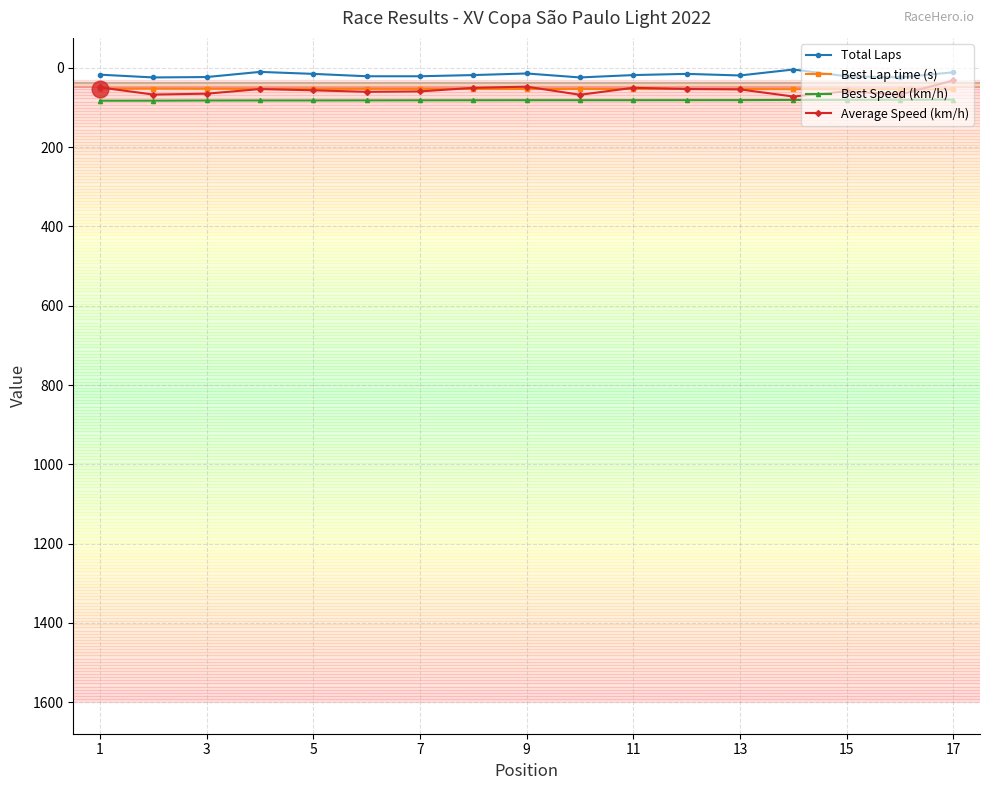

True or false: Best Speed (km/h) and Best Lap time (s) intersect in this chart.

False